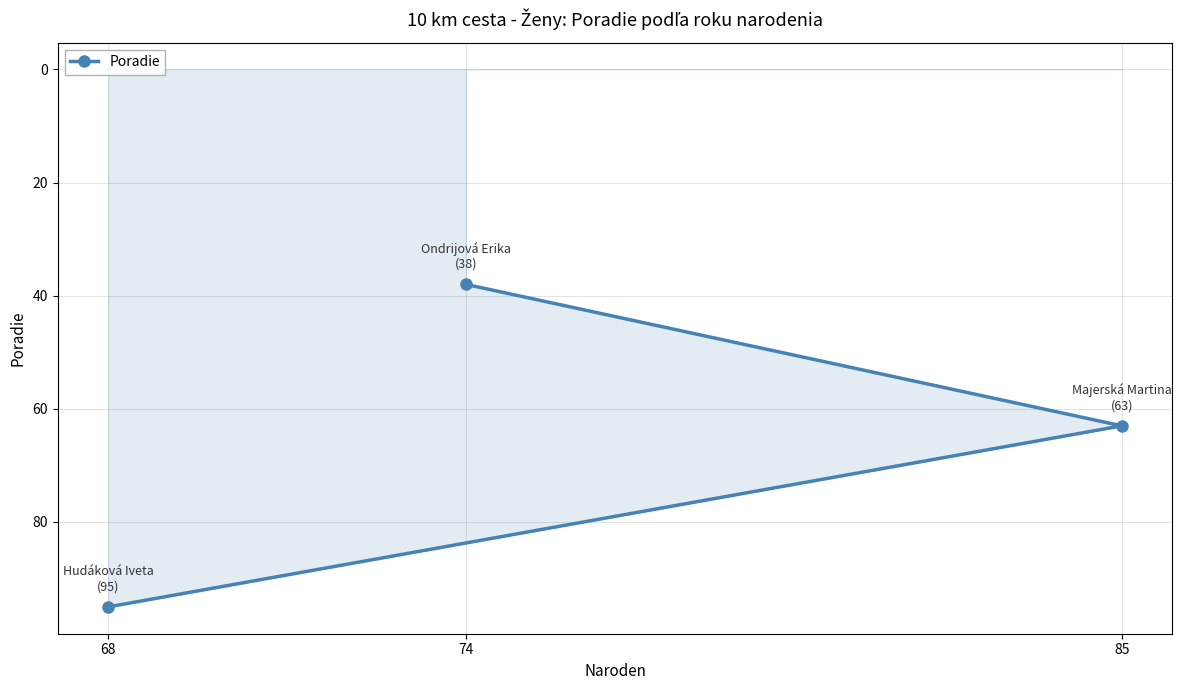

Reading left to right, list all the values displayed in this chart.

68=95	74=38	85=63